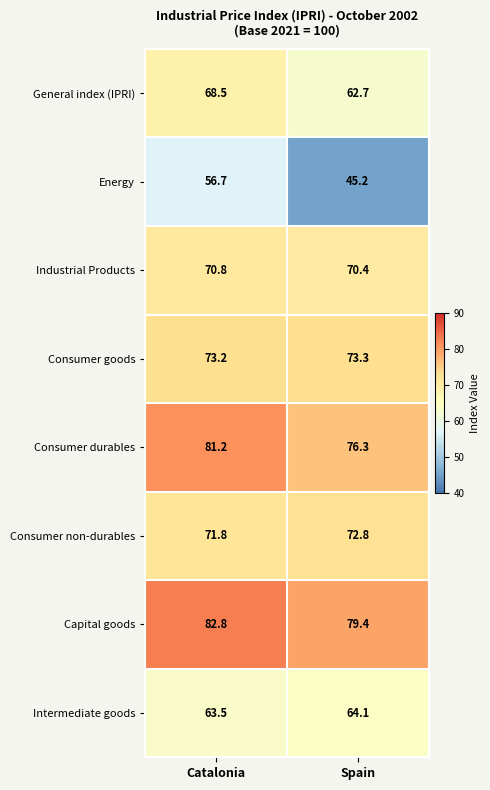

How many values in the Consumer non-durables series exceed 72?

1